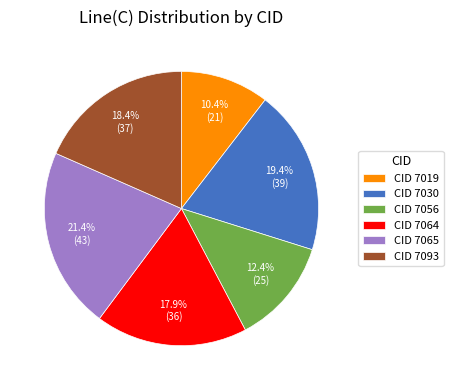

Does CID 7056 represent more than half of the total?

No